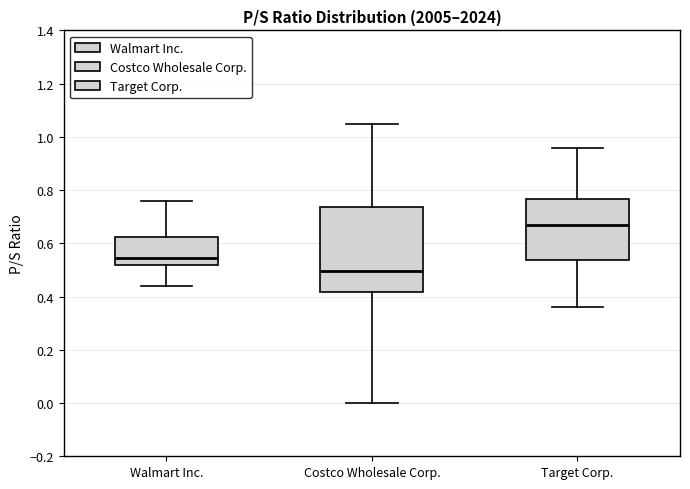

Reading left to right, read every box against the y-axis: the position of its median line, the range the box covers, and the ends of its whiskers. The values are not printed on the chart, so give them approximately, as read against the axis.

Walmart Inc.: median 0.54, box 0.52 to 0.62, whiskers 0.44 to 0.76
Costco Wholesale Corp.: median 0.50, box 0.42 to 0.74, whiskers 0.00 to 1.06
Target Corp.: median 0.68, box 0.54 to 0.76, whiskers 0.36 to 0.96